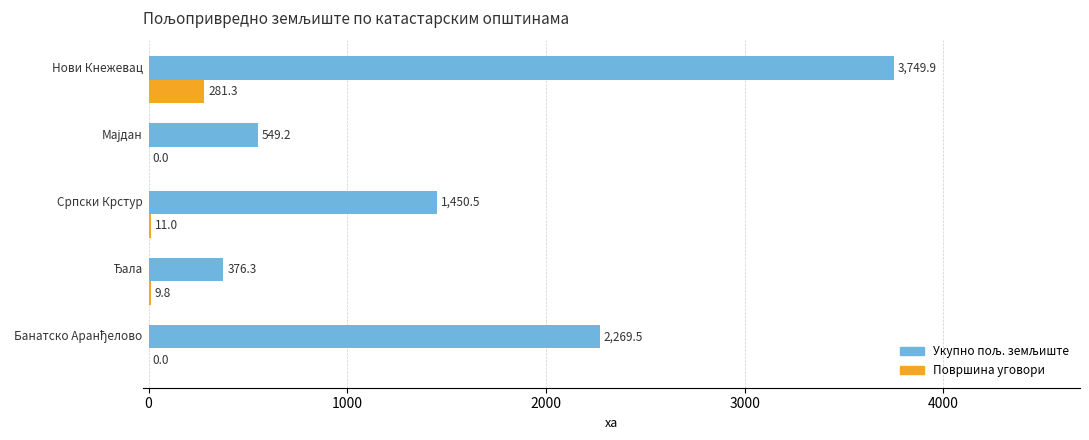

What is the maximum value for Површина уговори?

281.3